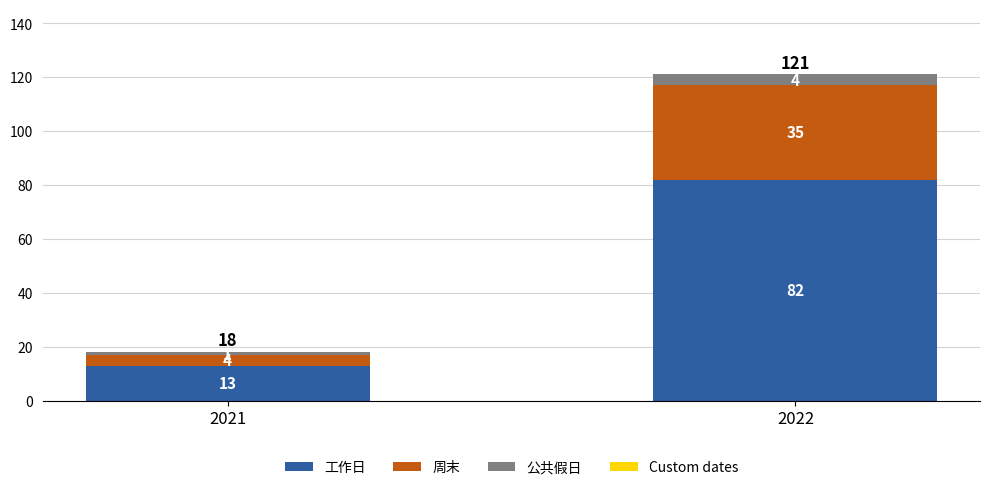

What is the difference between the 工作日 values at 2022 and 2021?

69